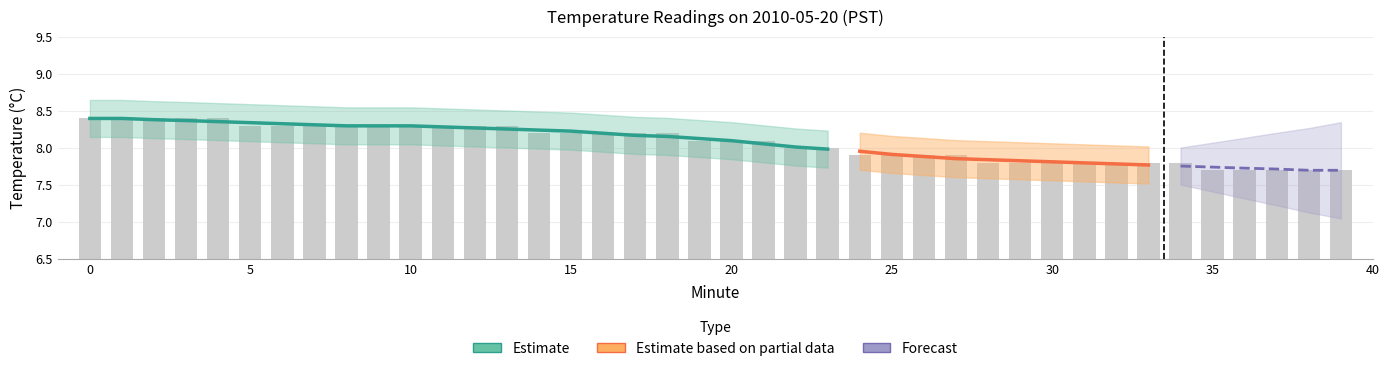

What is the change in value from 3 to 26?

-0.5